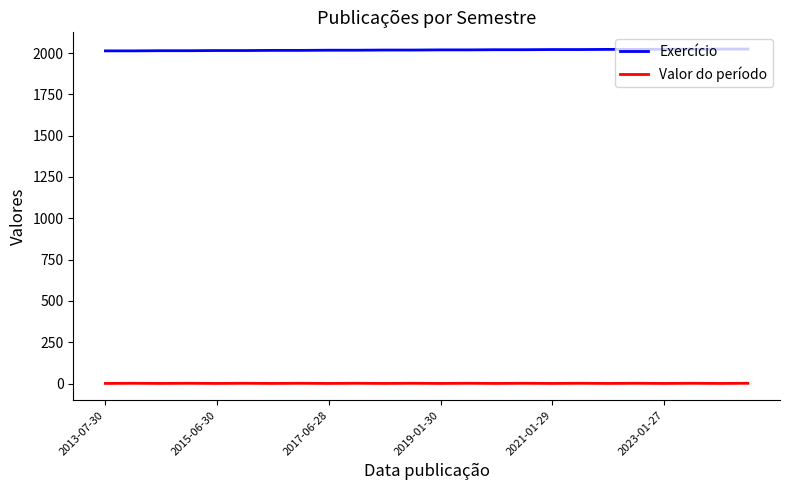

Which series has the largest total across all categories?

Exercício